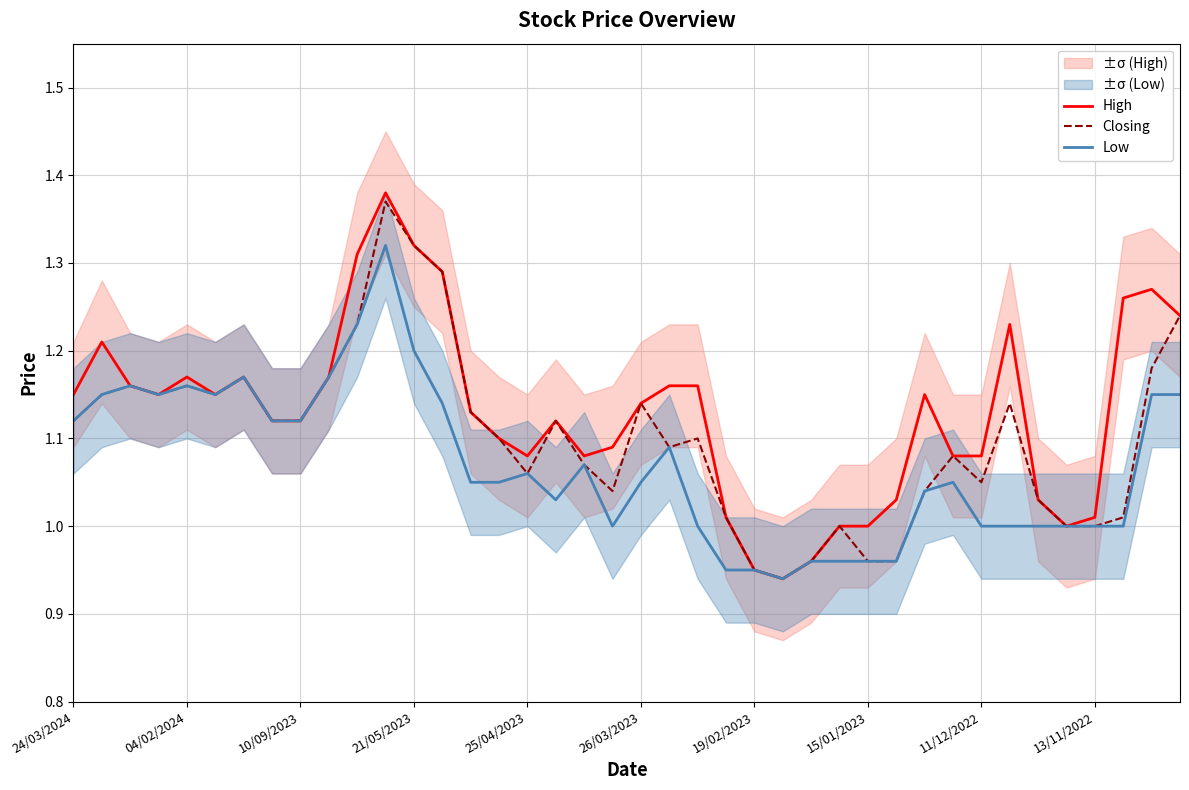

How many values in the Low series exceed 1?

25